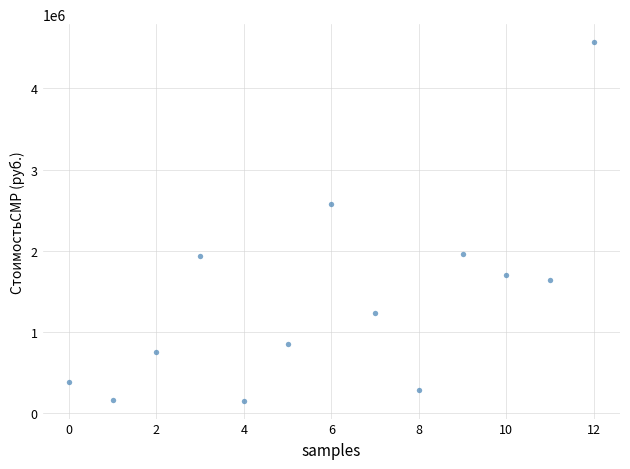

What is the range of Y values (max minus min)?

4421958.5